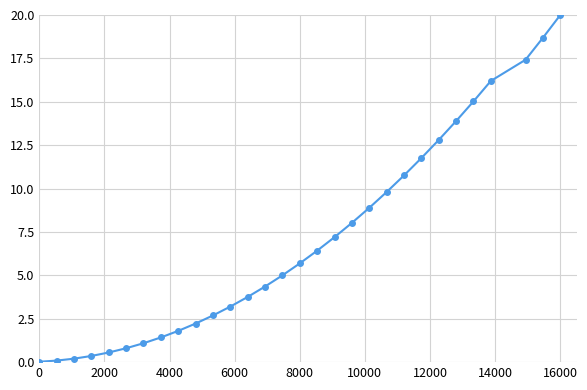

What is the value of the 15th point from the left?

5.0